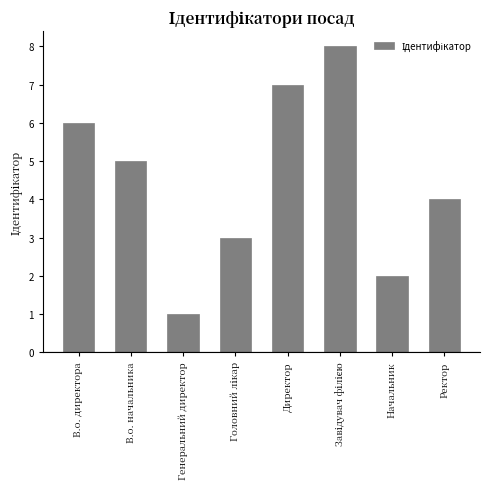

The chart shows a value of 7 at В.о. начальника. True or false?

False